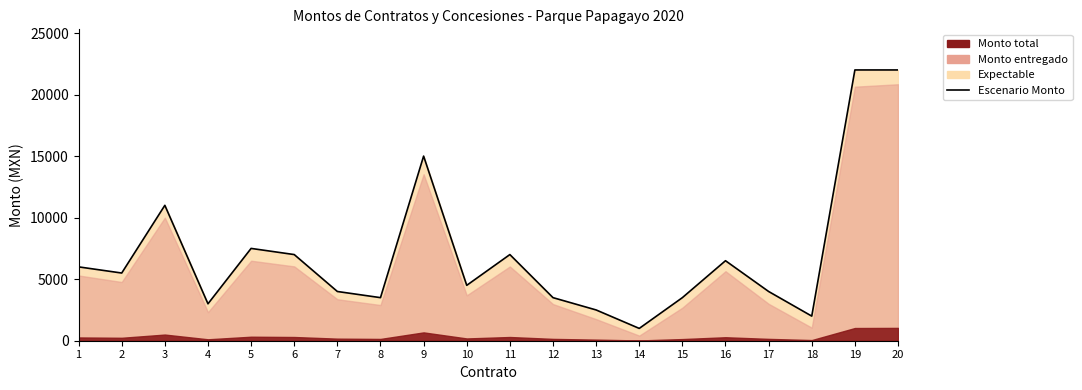

The chart shows a value of 12293 at 11. True or false?

False